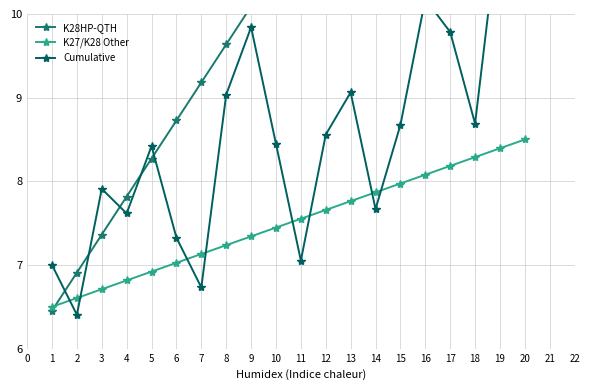

The value of K27/K28 Other at 19 is 2.5. True or false?

False